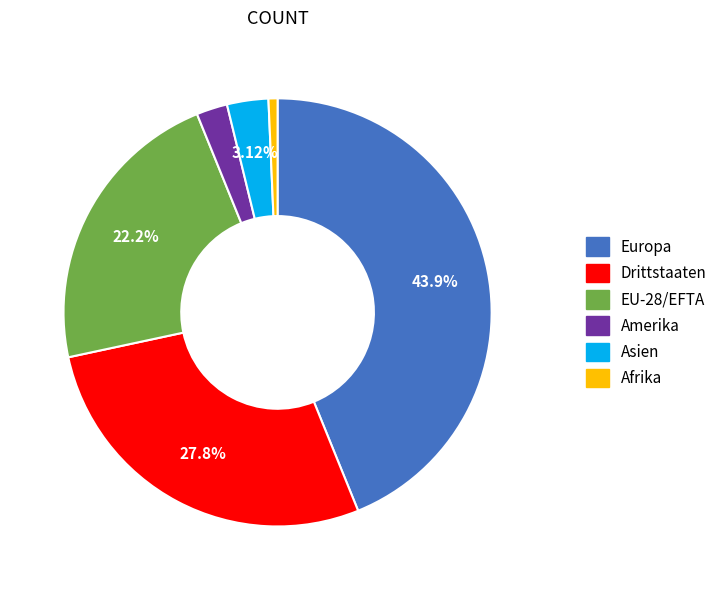

Which has a higher value, EU-28/EFTA or Drittstaaten?

Drittstaaten